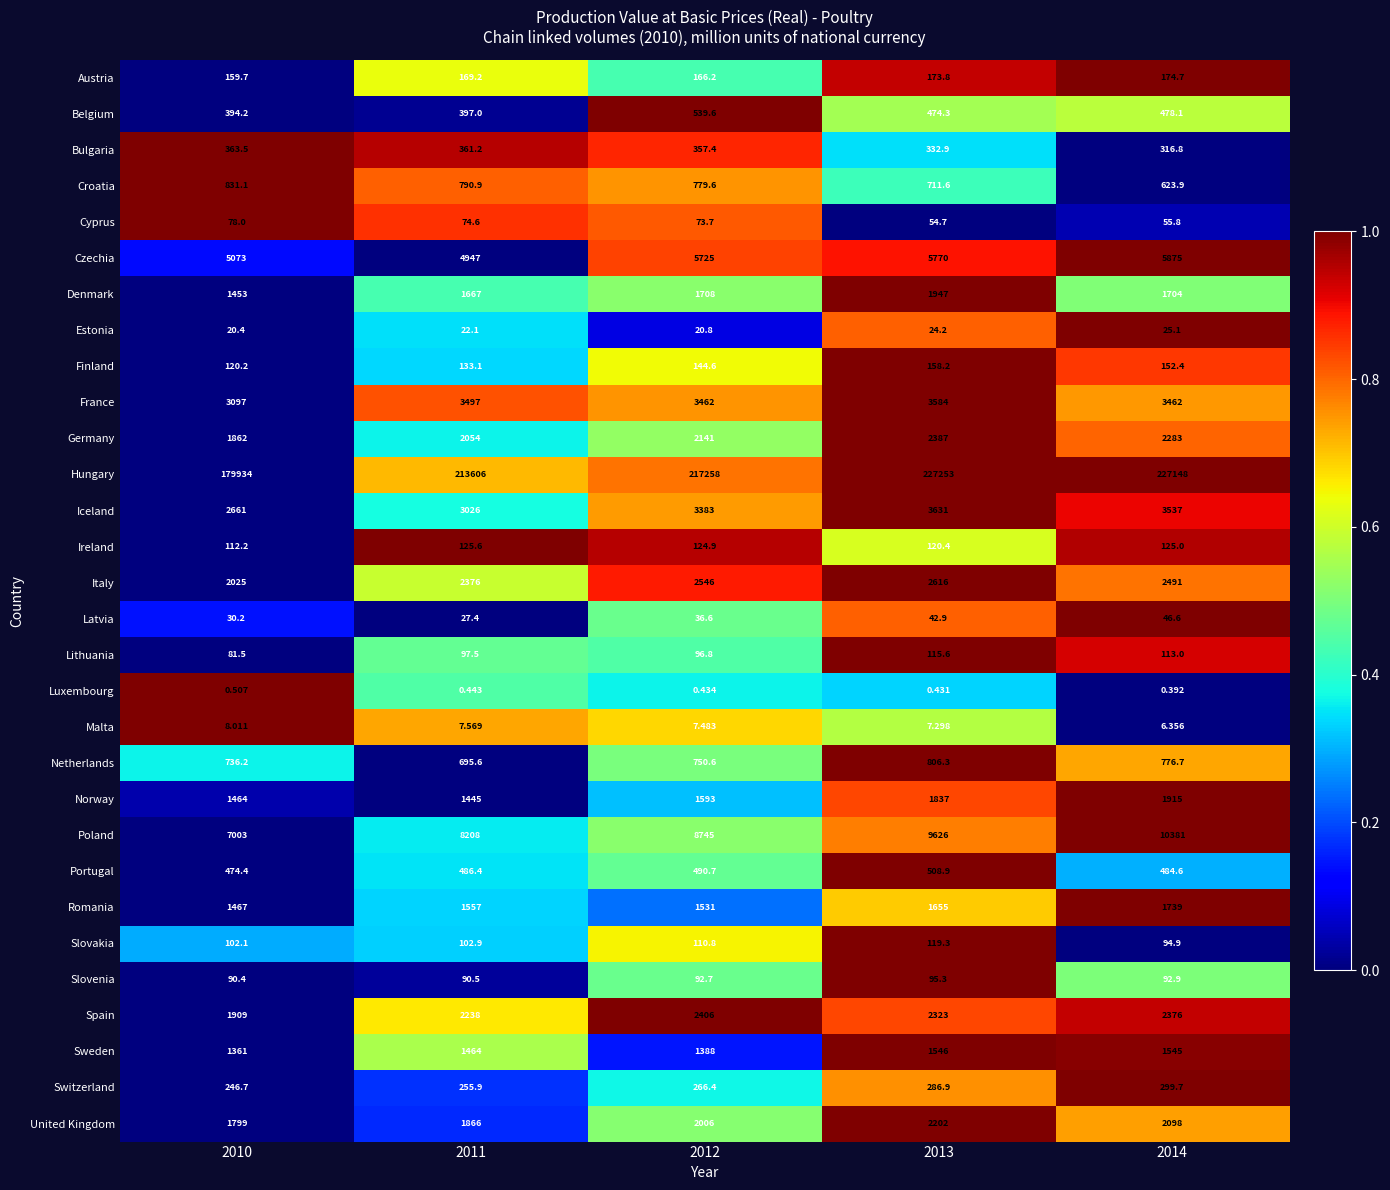

Count the number of data series in this chart.

30